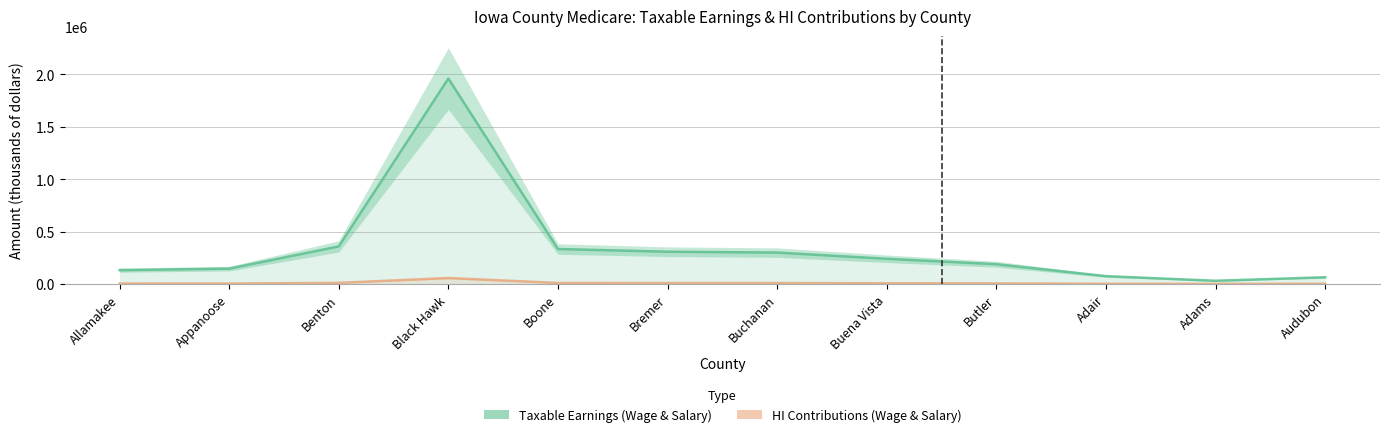

List the series in order of their overall mean, lowest first.

HI Contributions (Wage & Salary), Taxable Earnings (Wage & Salary)